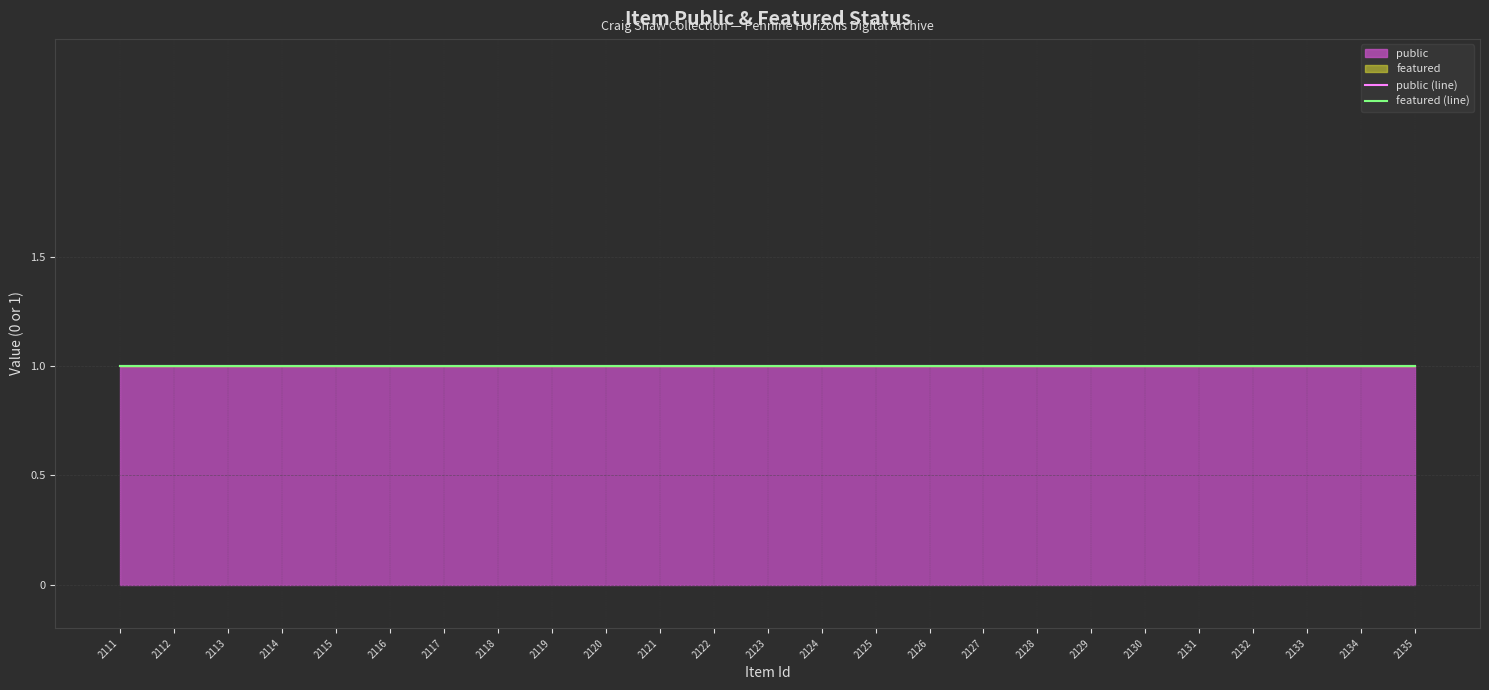

True or false: public and featured cross at least once.

False